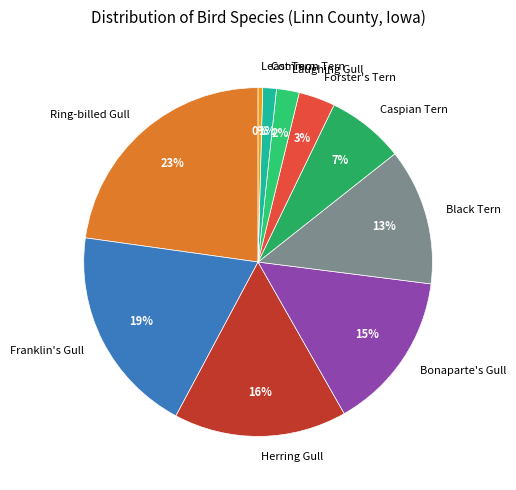

Rank the categories by value from highest to lowest.

Ring-billed Gull, Franklin's Gull, Herring Gull, Bonaparte's Gull, Black Tern, Caspian Tern, Forster's Tern, Laughing Gull, Common Tern, Least Tern